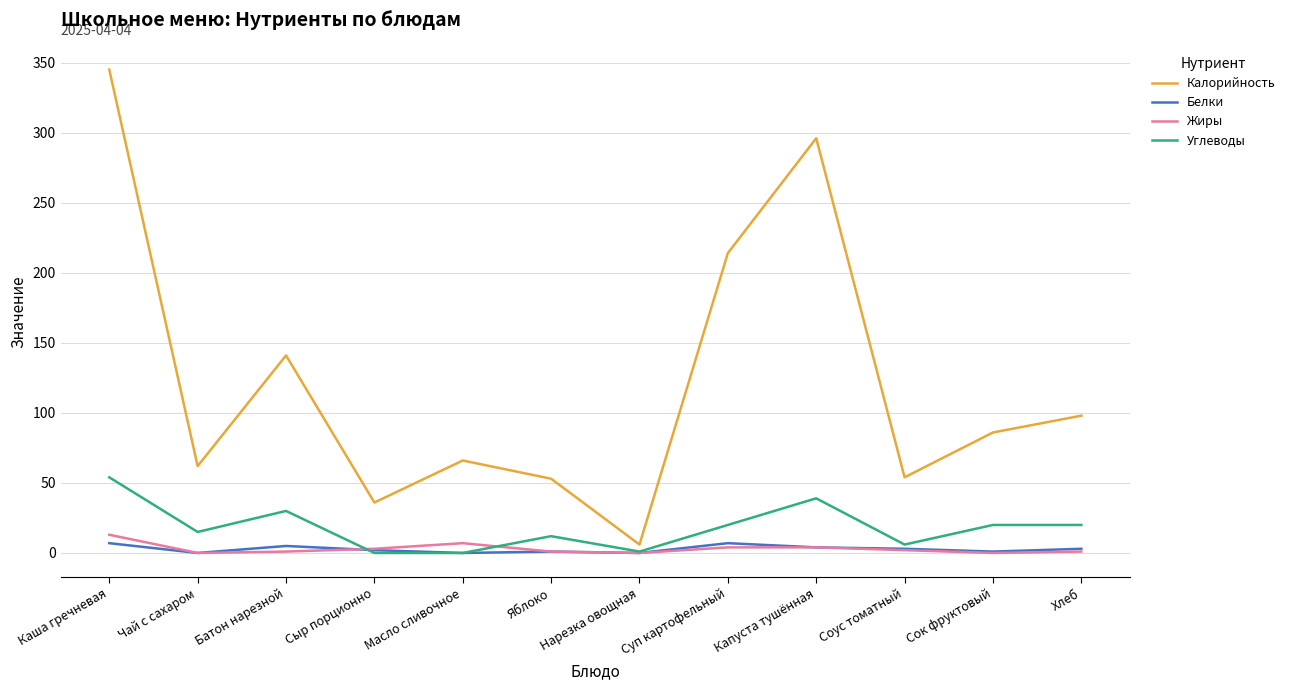

Which series has the largest range (max minus min)?

Калорийность